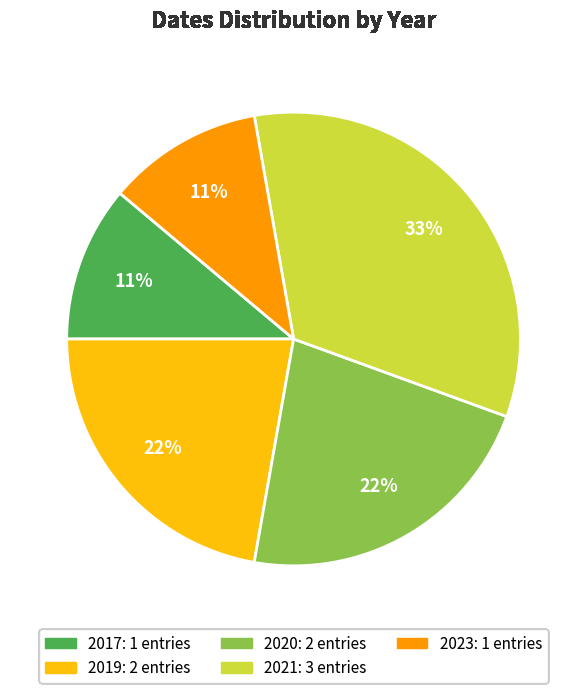

To the nearest percent, what is the average slice percentage?

20%